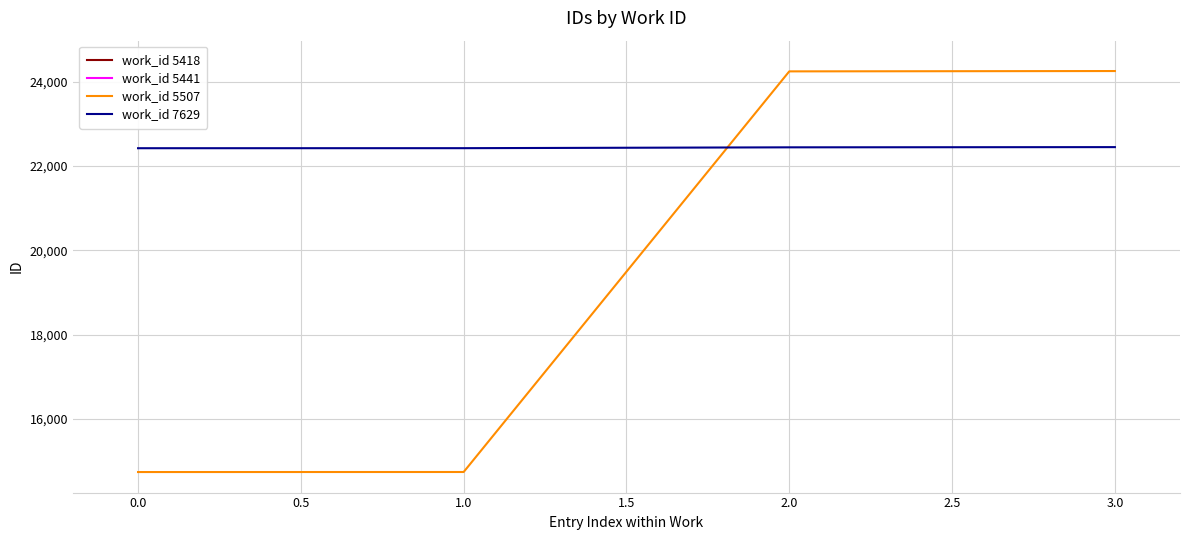

What is the approximate value of work_id 7629 at 2.0, to the nearest 5?

22440